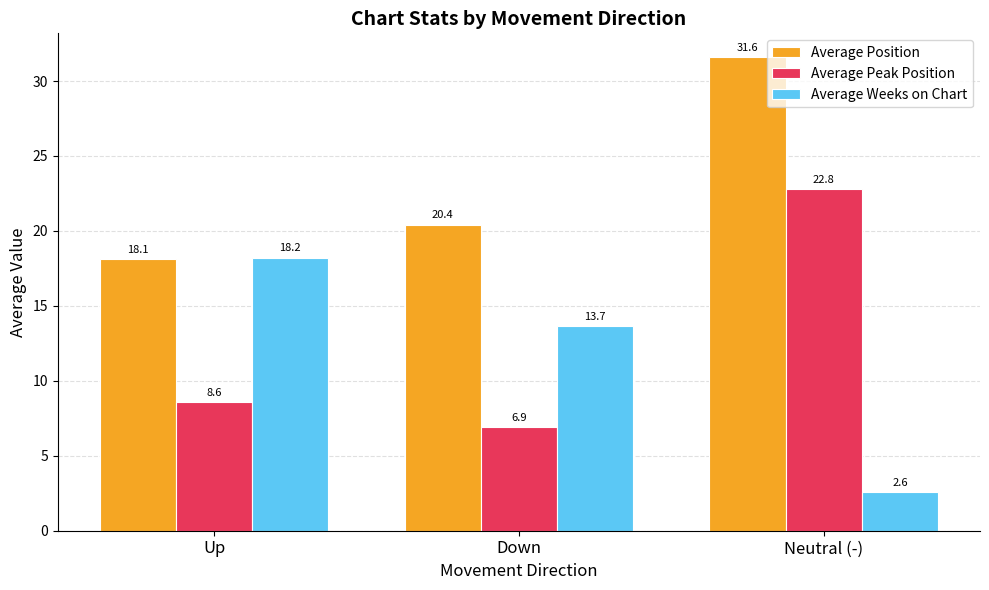

How many groups of bars are there?

3